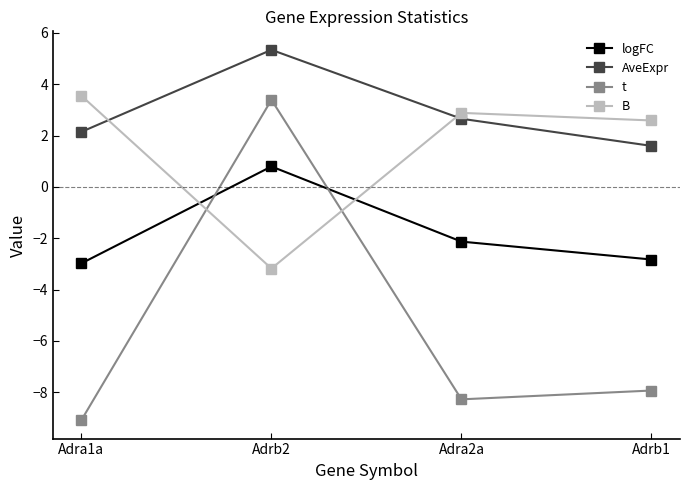

What position from the left is Adrb1?

4